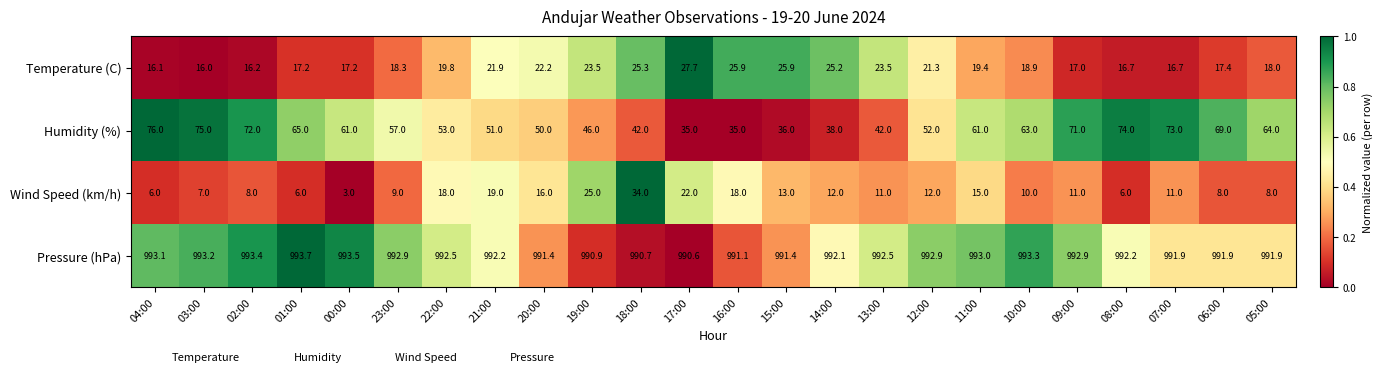

Which series has the largest total across all categories?

Pressure (hPa)